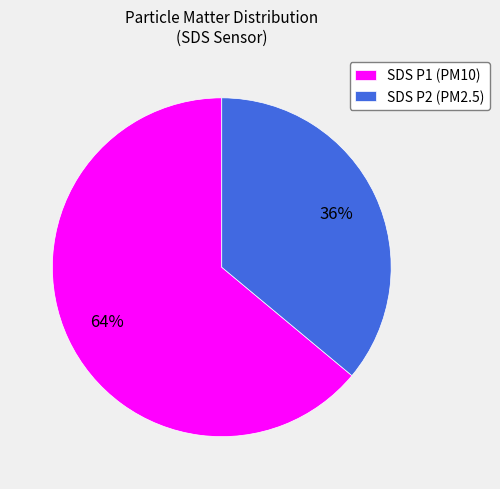

Is there any slice that represents more than half of the pie?

Yes